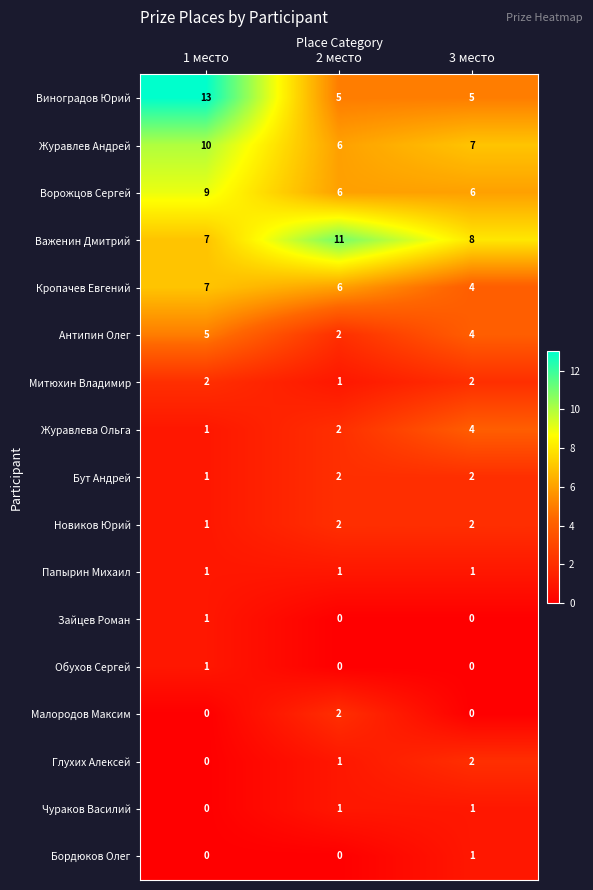

Between 2 место and 3 место, which series saw the biggest shift?

Важенин Дмитрий